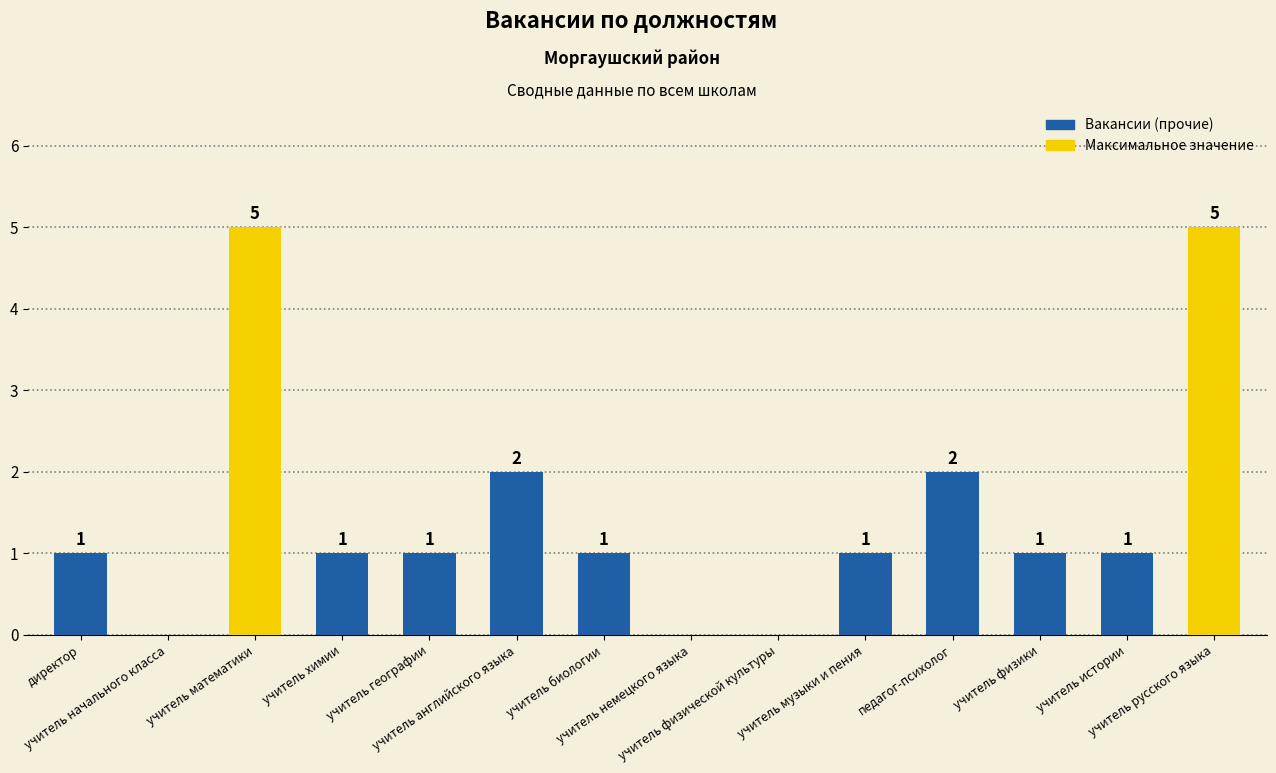

How many positive values are there?

11